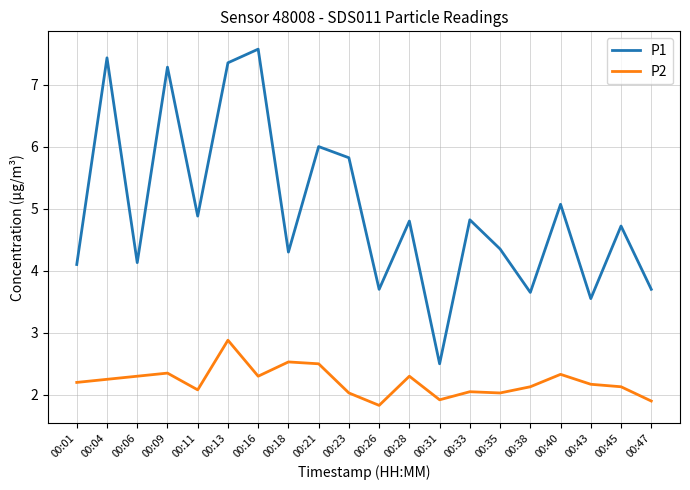

What is the difference between the P2 values at 00:06 and 00:31?

0.4